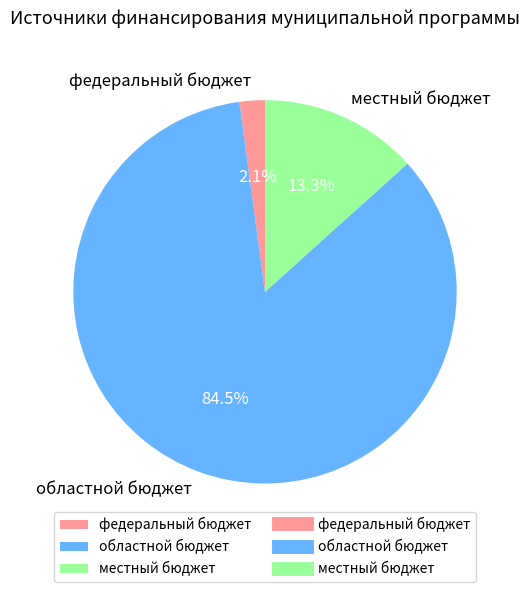

Which slice is the smallest?

федеральный бюджет